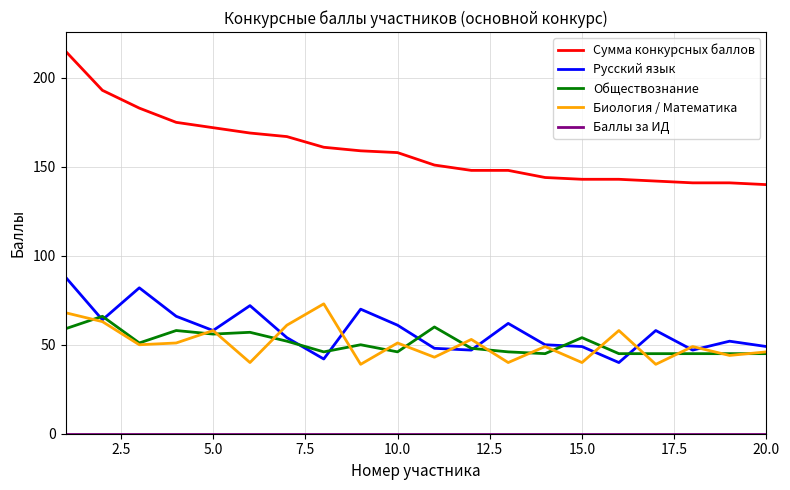

How many lines are shown in the chart?

5